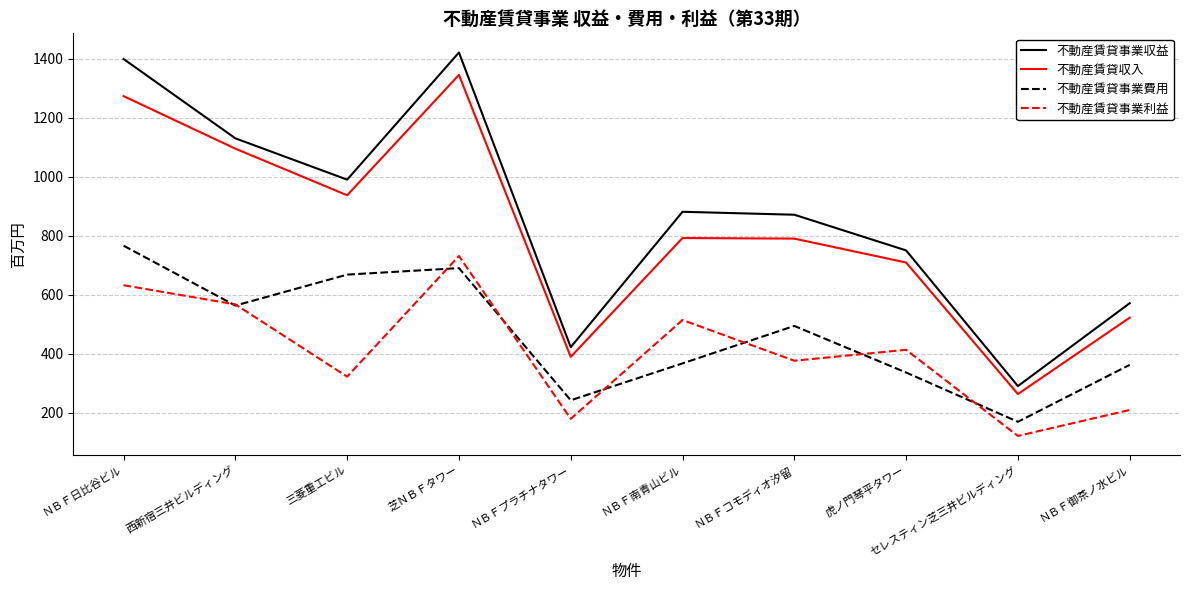

Rank the series at ＮＢＦ南青山ビル from lowest to highest value.

不動産賃貸事業費用, 不動産賃貸事業利益, 不動産賃貸収入, 不動産賃貸事業収益